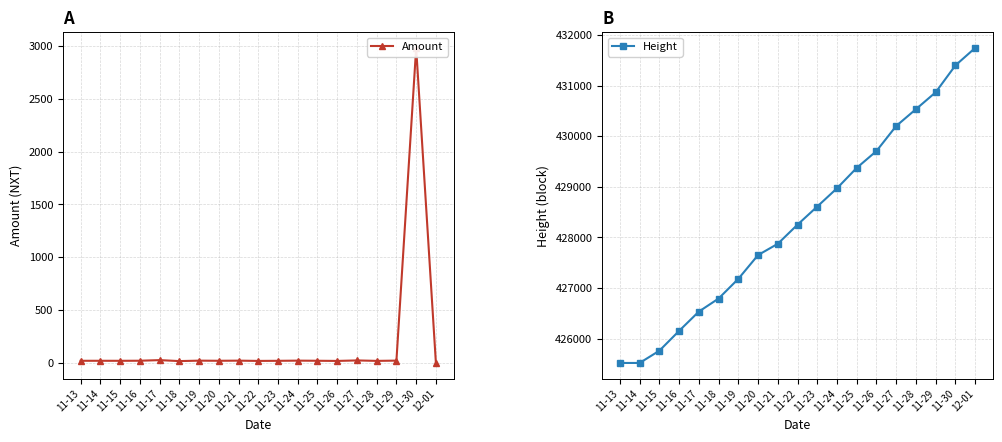

Reading left to right, list all the values displayed in this chart.

Amount: 11-13=21.9	11-14=21.9	11-15=21.6	11-16=22.3	11-17=28.0	11-18=19.0	11-19=23.1	11-20=21.9	11-21=23.0	11-22=20.6	11-23=21.5	11-24=23.1	11-25=22.0	11-26=20.5	11-27=25.1	11-28=20.9	11-29=23.4	11-30=2980.4	12-01=1.3
Height: 11-13=425520.0	11-14=425520.0	11-15=425762.0	11-16=426154.0	11-17=426535.0	11-18=426793.0	11-19=427182.0	11-20=427652.0	11-21=427875.0	11-22=428253.0	11-23=428611.0	11-24=428972.0	11-25=429375.0	11-26=429708.0	11-27=430203.0	11-28=430535.0	11-29=430869.0	11-30=431400.0	12-01=431745.0